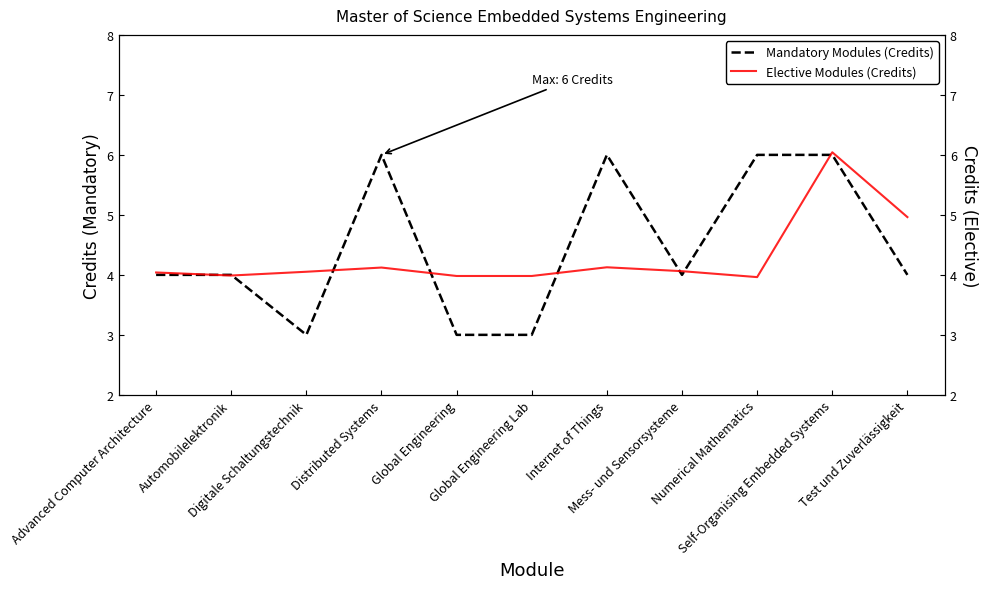

Reading left to right, what are all the values shown in this chart?

Mandatory Modules (Credits): Advanced Computer Architecture=4.0	Automobilelektronik=4.0	Digitale Schaltungstechnik=3.0	Distributed Systems=6.0	Global Engineering=3.0	Global Engineering Lab=3.0	Internet of Things=6.0	Mess- und Sensorsysteme=4.0	Numerical Mathematics=6.0	Self-Organising Embedded Systems=6.0	Test und Zuverlässigkeit=4.0
Elective Modules (Credits): Advanced Computer Architecture=4.0	Automobilelektronik=4.0	Digitale Schaltungstechnik=4.1	Distributed Systems=4.1	Global Engineering=4.0	Global Engineering Lab=4.0	Internet of Things=4.1	Mess- und Sensorsysteme=4.1	Numerical Mathematics=4.0	Self-Organising Embedded Systems=6.0	Test und Zuverlässigkeit=5.0